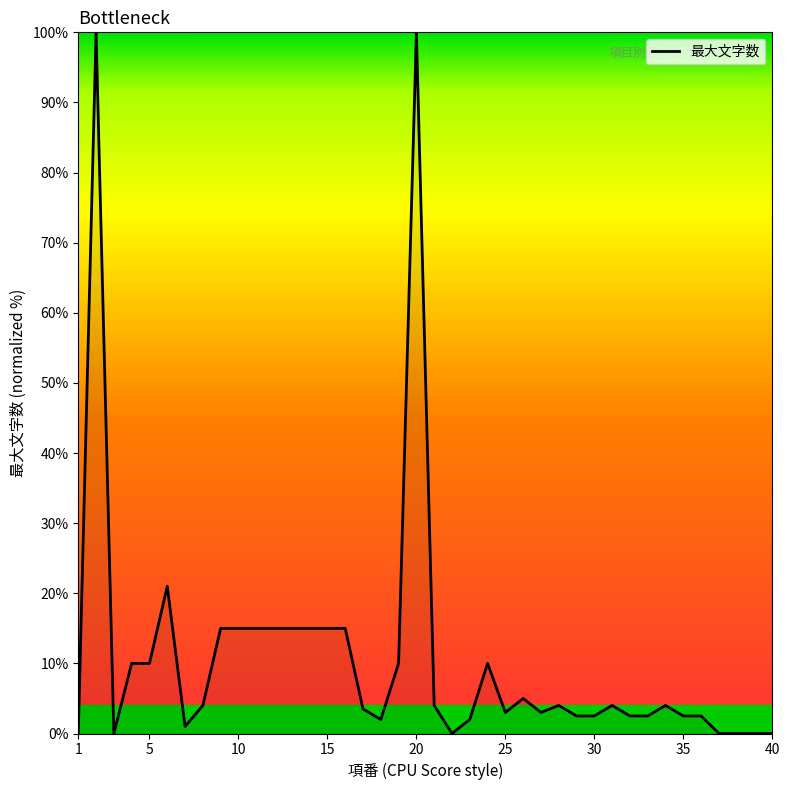

What is the maximum value shown in the chart?

100.0